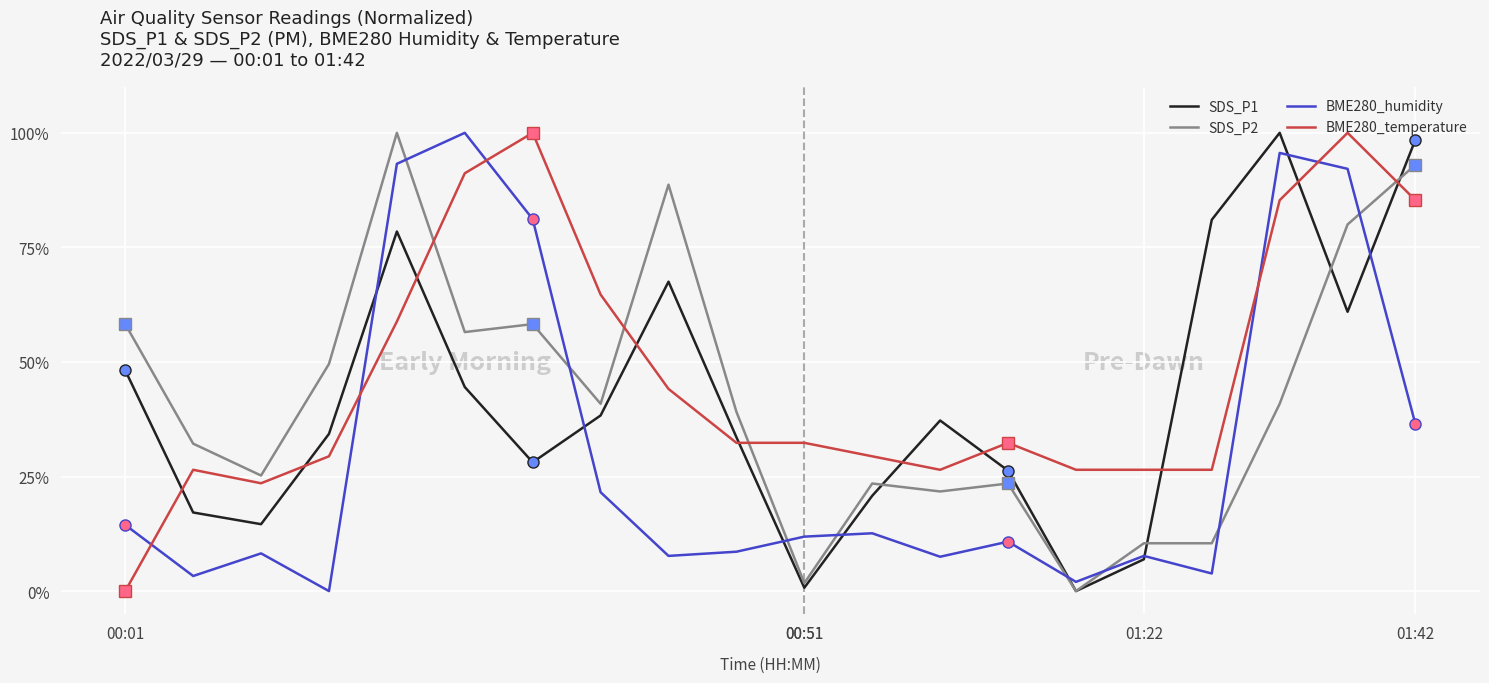

Is this an area chart (filled region under the line)?

No